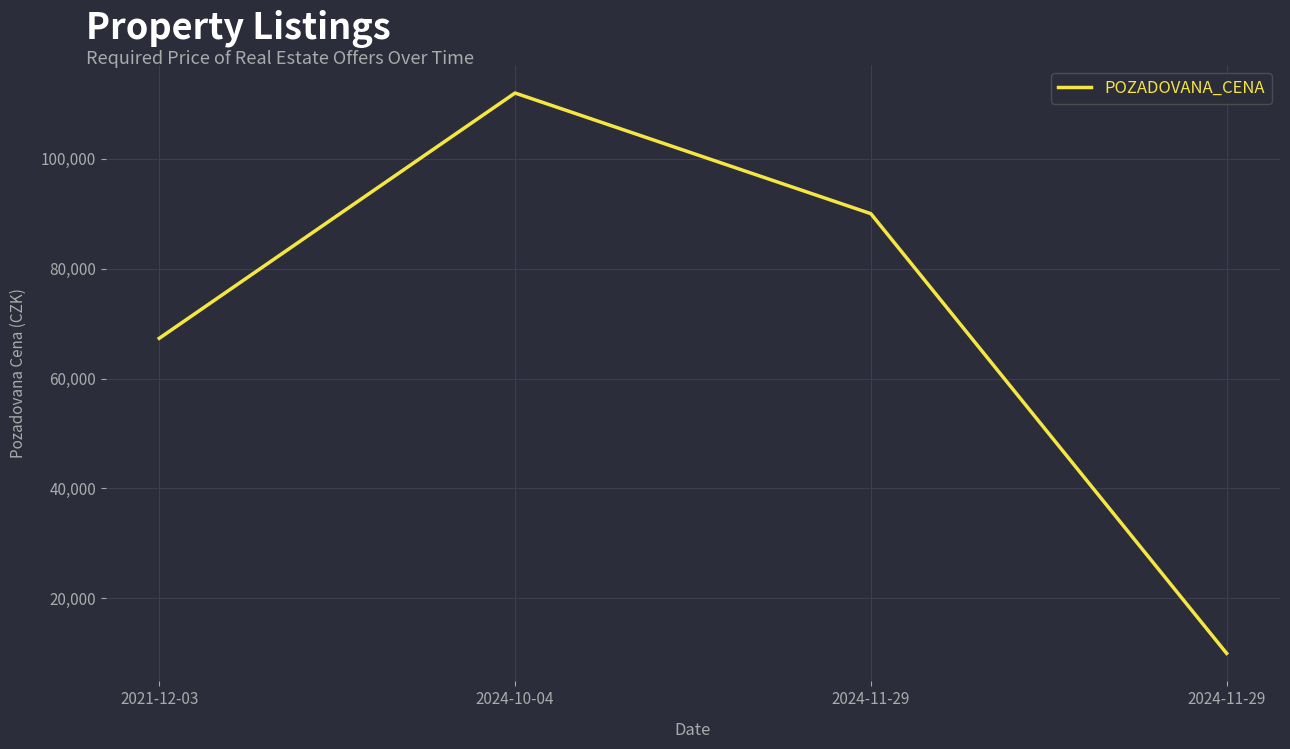

What is the label of the 4th point from the left?

2024-11-29